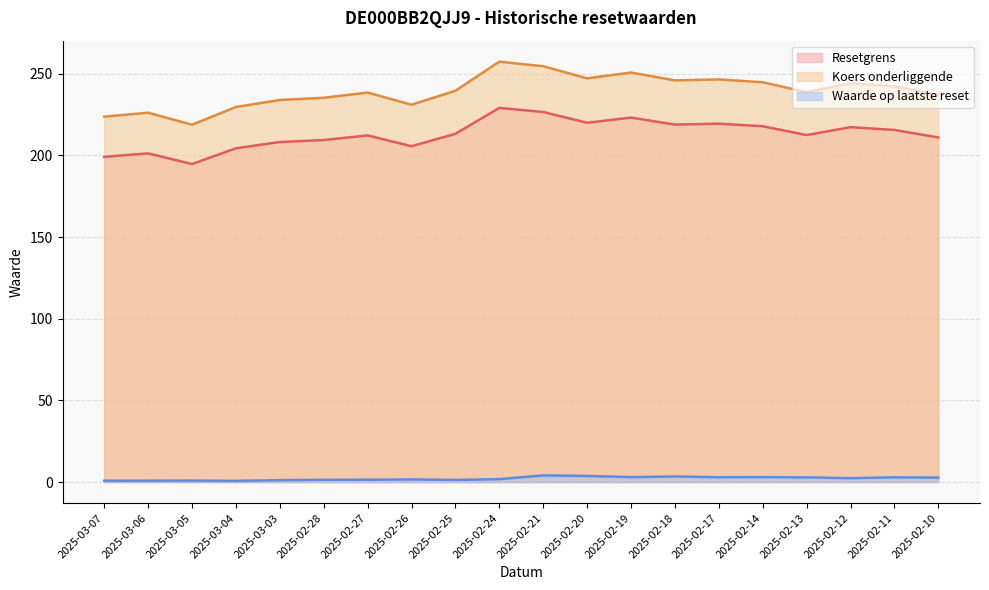

Count the number of data series in this chart.

3